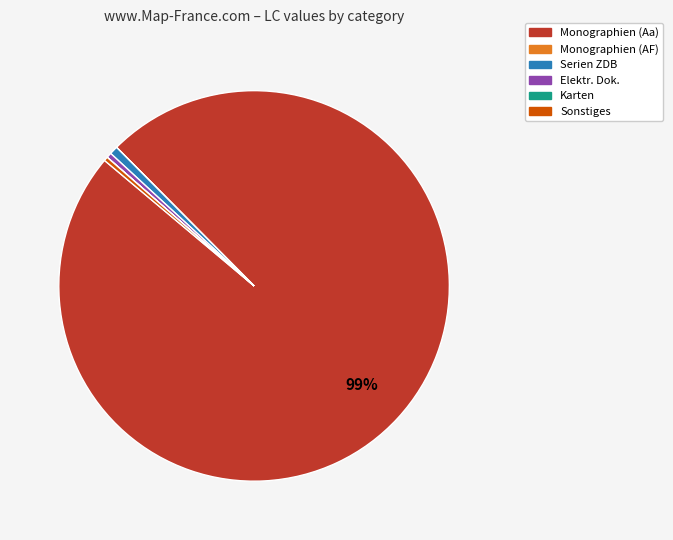

To the nearest percent, what is the difference between the largest and smallest slice percentages?

99%